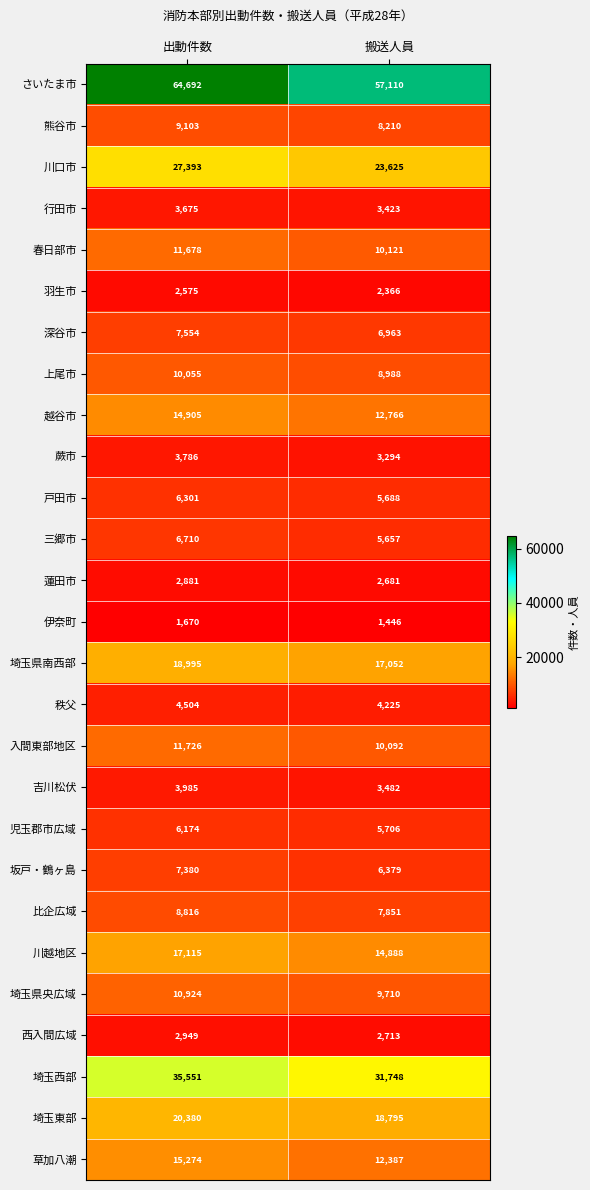

The value of 西入間広域 at 出動件数 is 2018. True or false?

False